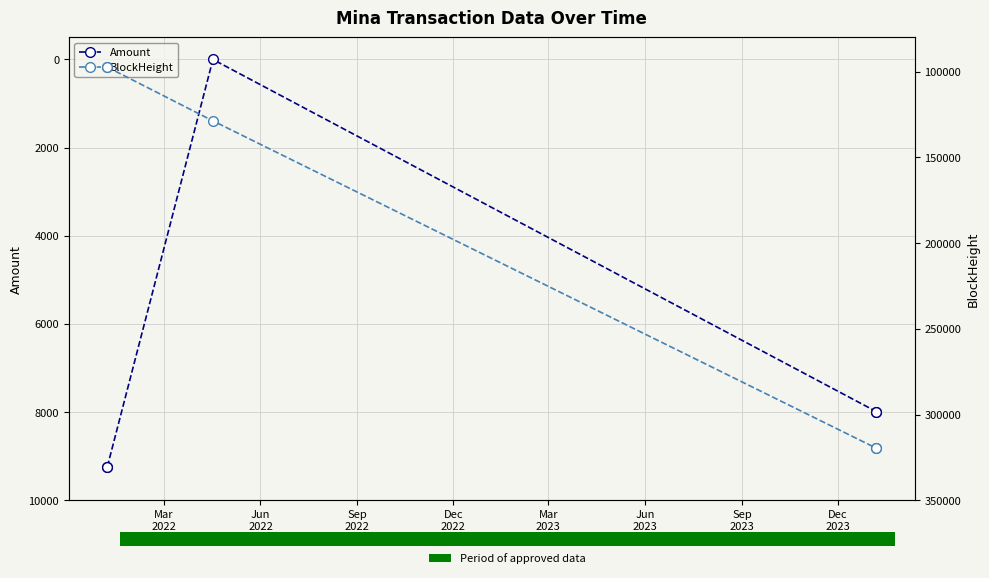

What is the value of the Amount point at the 2nd from the left?

9237.3